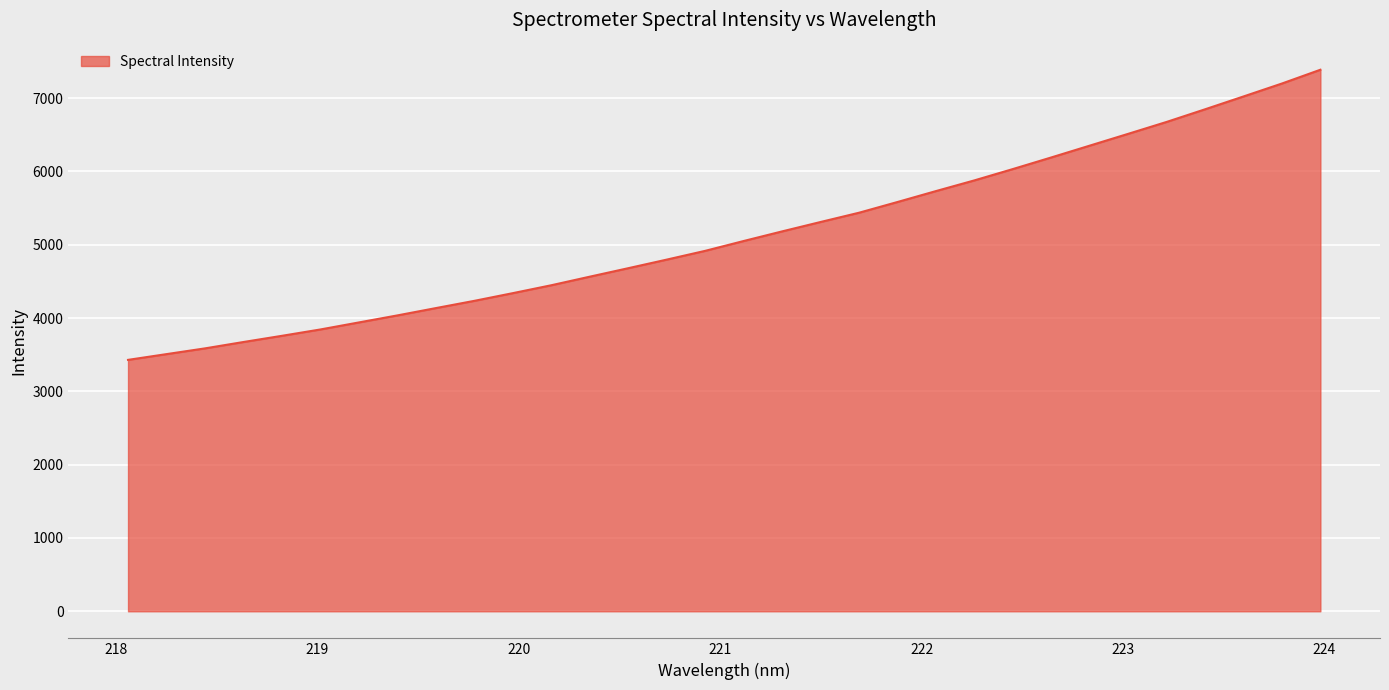

What is the greatest value displayed?

7386.9